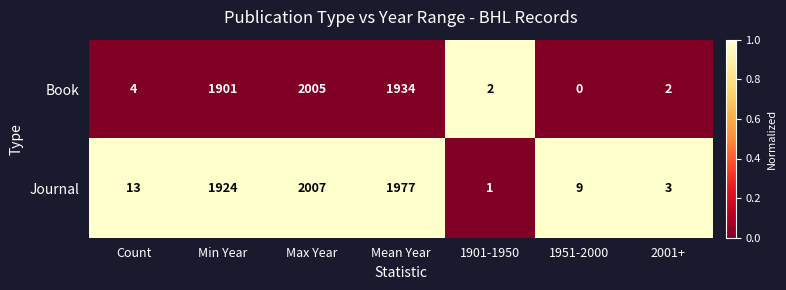

Rank the series by their maximum value, from lowest to highest.

Book, Journal